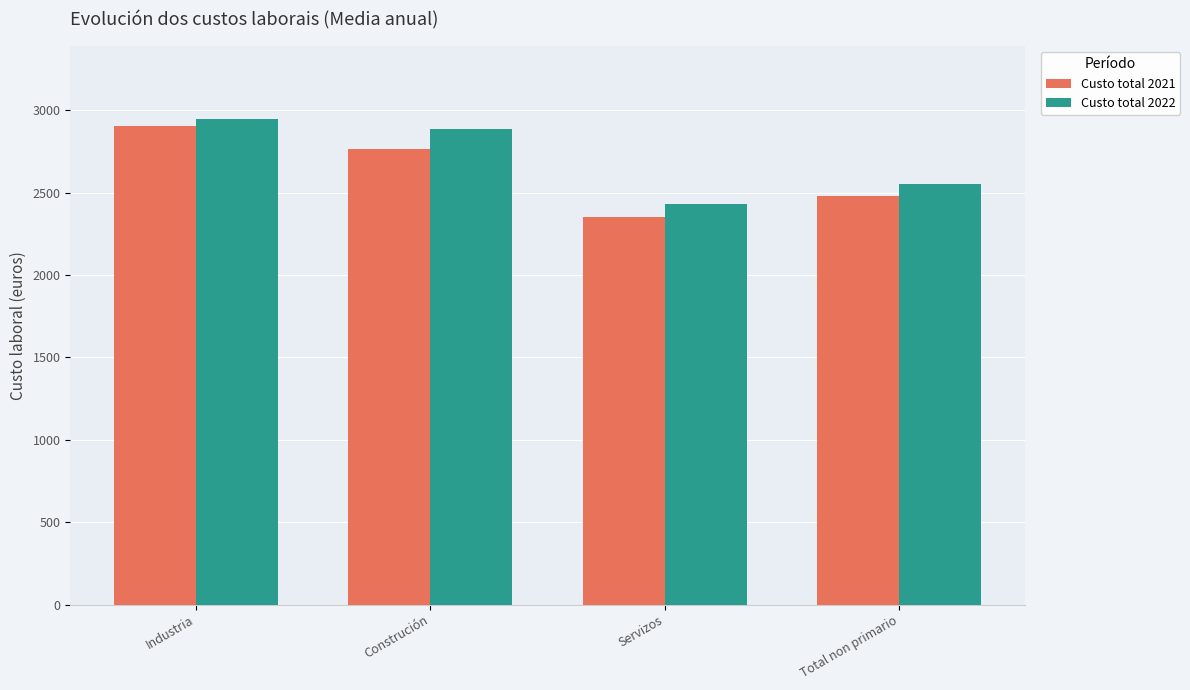

Count the number of data series in this chart.

2